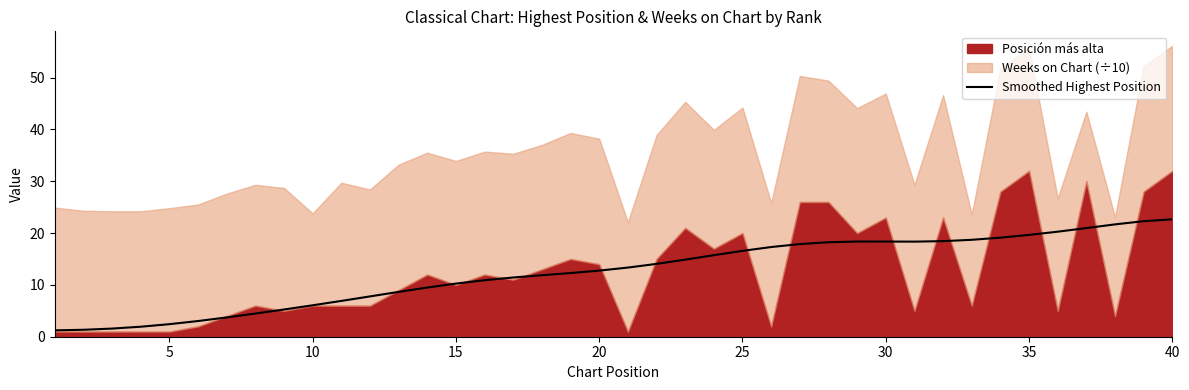

What is the minimum value for Smoothed Highest Position?

1.2